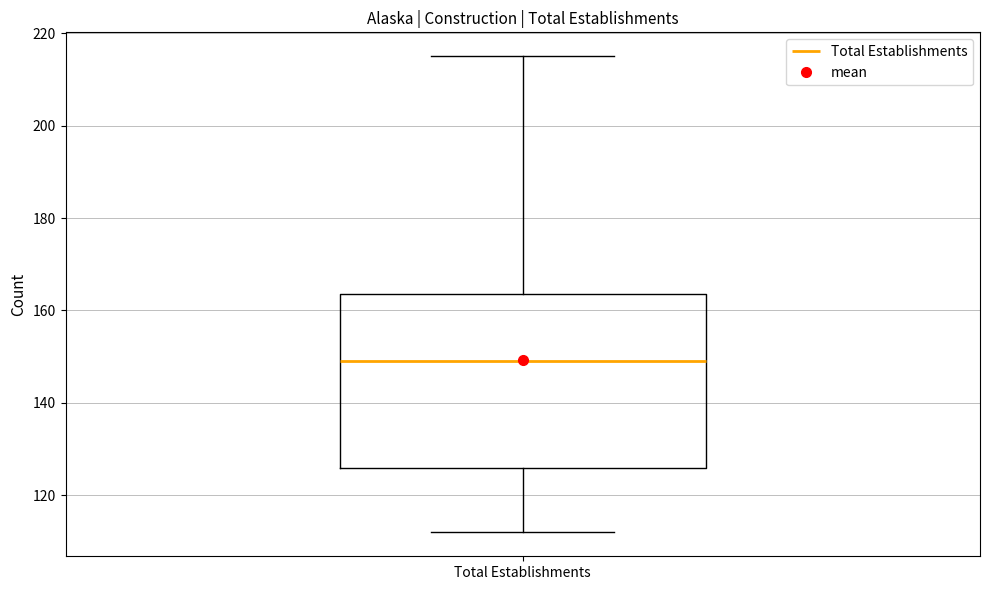

Read this box plot against the y-axis: the position of the median line, the range covered by the box, and the ends of both whiskers. The values are not printed on the chart, so give them approximately, as read against the axis.

median 150, box 126 to 164, whiskers 112 to 216